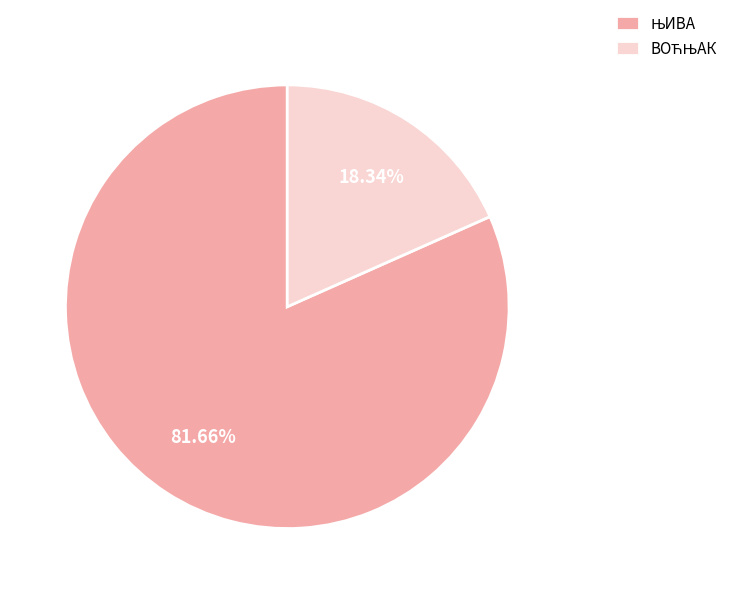

How many segments does this pie chart have?

2